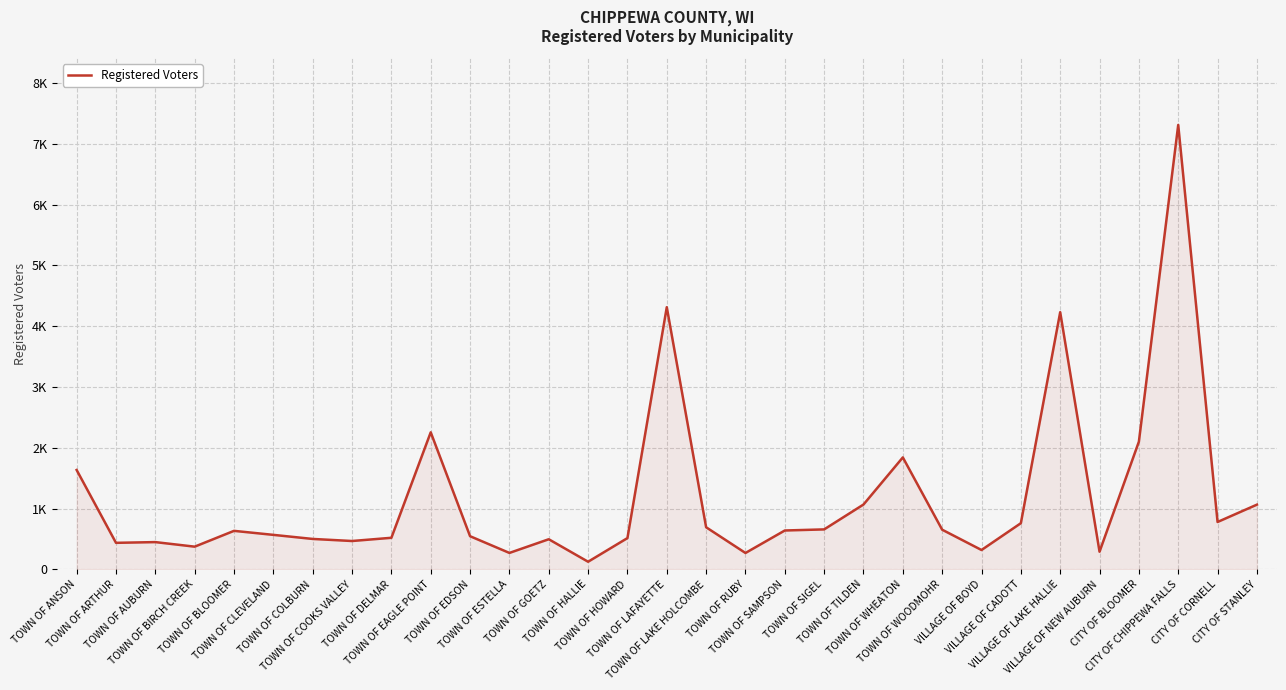

Rank the categories by value from highest to lowest.

CITY OF CHIPPEWA FALLS, TOWN OF LAFAYETTE, VILLAGE OF LAKE HALLIE, TOWN OF EAGLE POINT, CITY OF BLOOMER, TOWN OF WHEATON, TOWN OF ANSON, TOWN OF TILDEN, CITY OF STANLEY, CITY OF CORNELL, VILLAGE OF CADOTT, TOWN OF LAKE HOLCOMBE, TOWN OF SIGEL, TOWN OF WOODMOHR, TOWN OF SAMPSON, TOWN OF BLOOMER, TOWN OF CLEVELAND, TOWN OF EDSON, TOWN OF DELMAR, TOWN OF HOWARD, TOWN OF COLBURN, TOWN OF GOETZ, TOWN OF COOKS VALLEY, TOWN OF AUBURN, TOWN OF ARTHUR, TOWN OF BIRCH CREEK, VILLAGE OF BOYD, VILLAGE OF NEW AUBURN, TOWN OF ESTELLA, TOWN OF RUBY, TOWN OF HALLIE